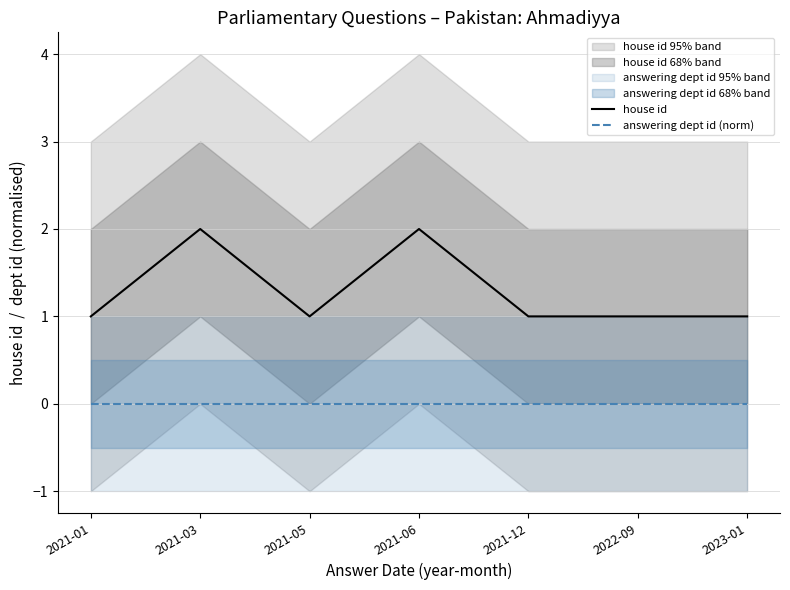

Read the house id value at 2021-06.

2